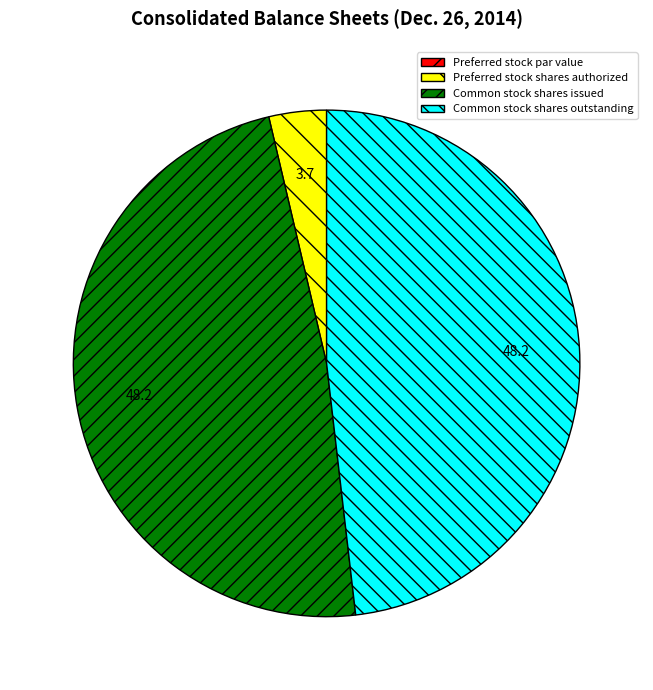

The Preferred stock shares authorized slice represents 4% of the pie. True or false?

True